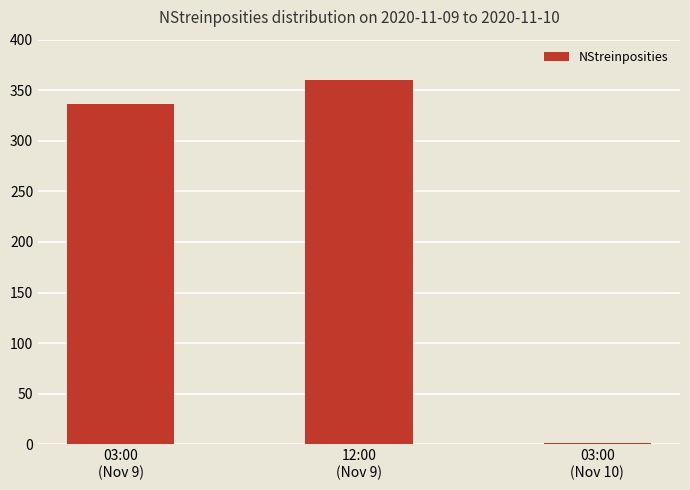

What is the change in value from 03:00
(Nov 9) to 03:00
(Nov 10)?

-335